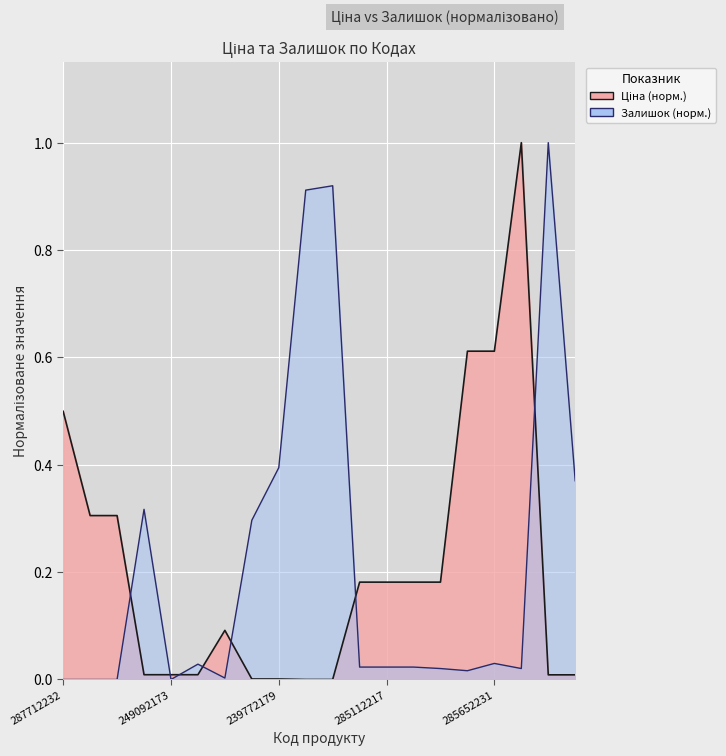

What is the difference between the second highest and minimum values in the Залишок series?

0.9